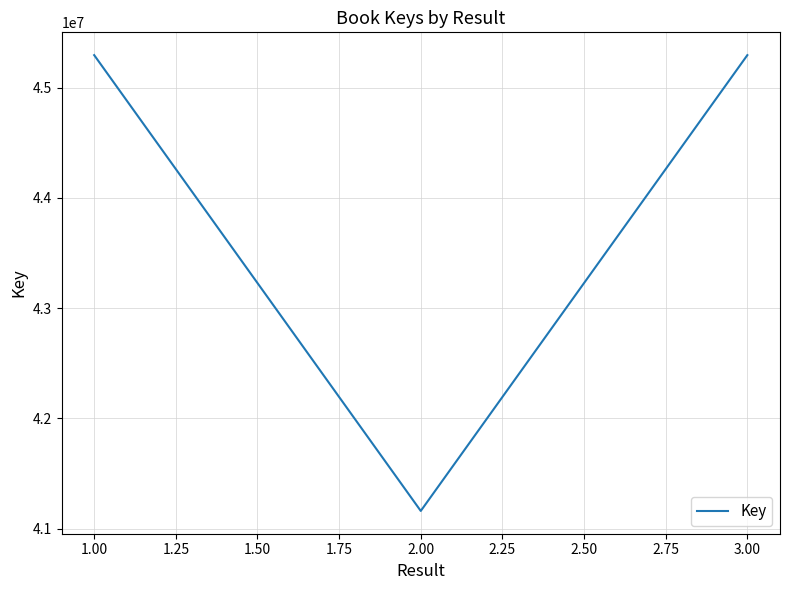

Is it true that the value at 1.00 is 45295796?

True